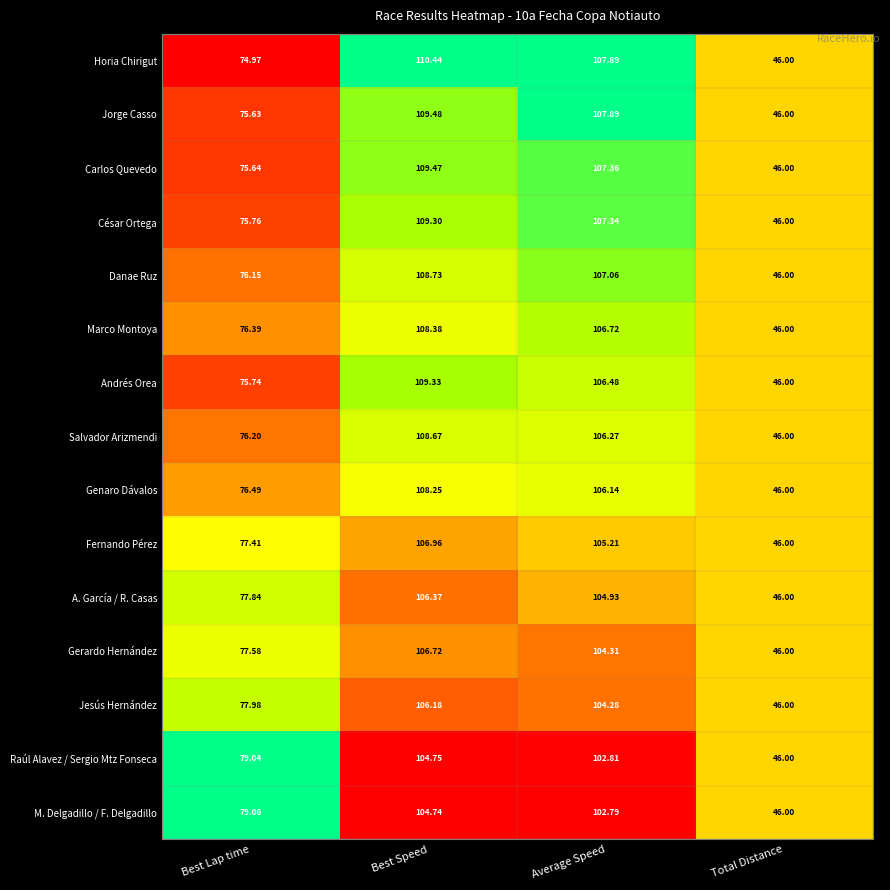

At which category does the chart reach its peak across all series?

Best Speed